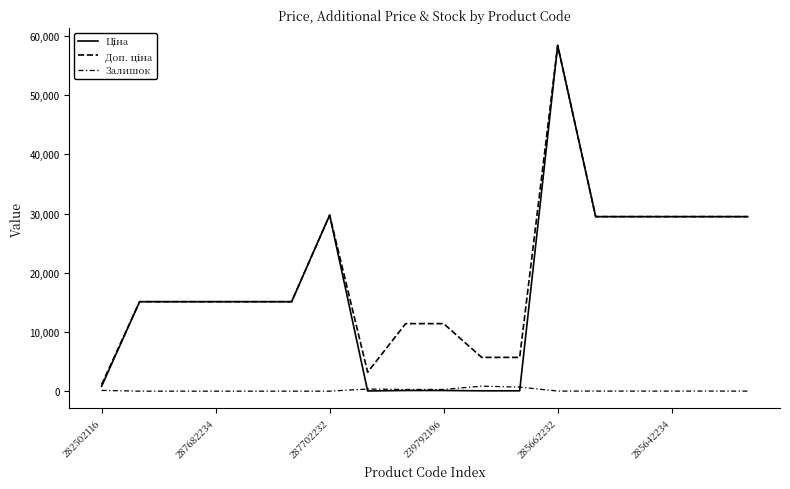

Is this an area chart (filled region under the line)?

No